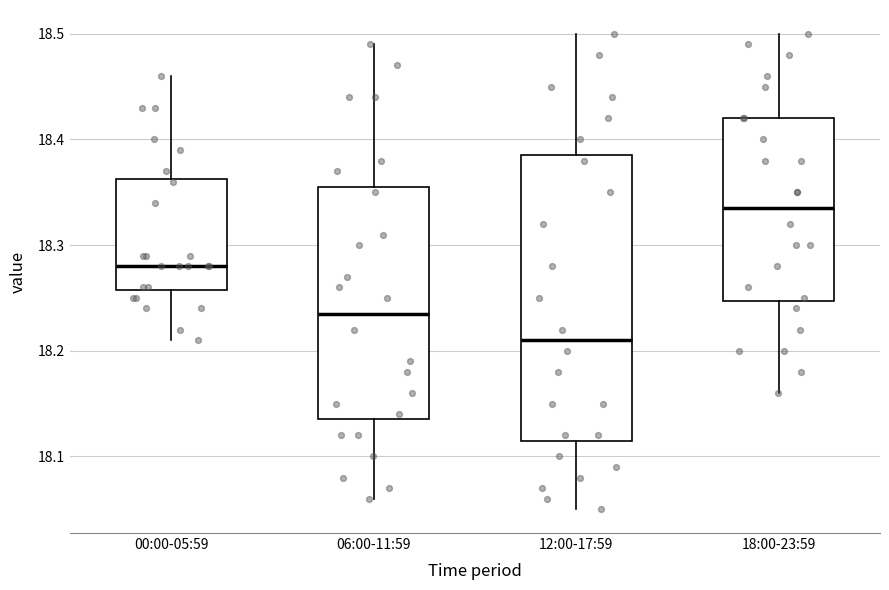

Reading left to right, read every box against the y-axis: the position of its median line, the range the box covers, and the ends of its whiskers. The values are not printed on the chart, so give them approximately, as read against the axis.

00:00-05:59: median 18.28, box 18.26 to 18.36, whiskers 18.21 to 18.46
06:00-11:59: median 18.24, box 18.14 to 18.36, whiskers 18.06 to 18.49
12:00-17:59: median 18.21, box 18.12 to 18.39, whiskers 18.05 to 18.50
18:00-23:59: median 18.34, box 18.25 to 18.42, whiskers 18.16 to 18.50